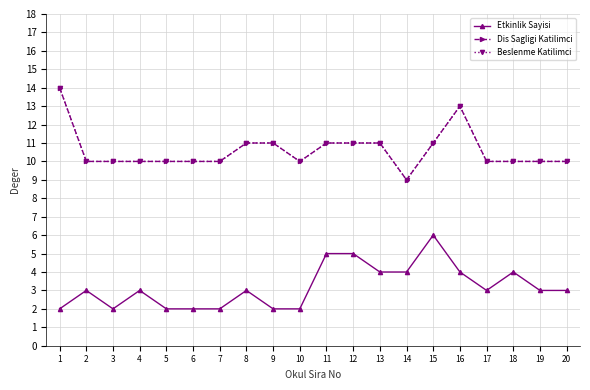

Is it true that Dis Sagligi Katilimci equals 14 at 1?

True